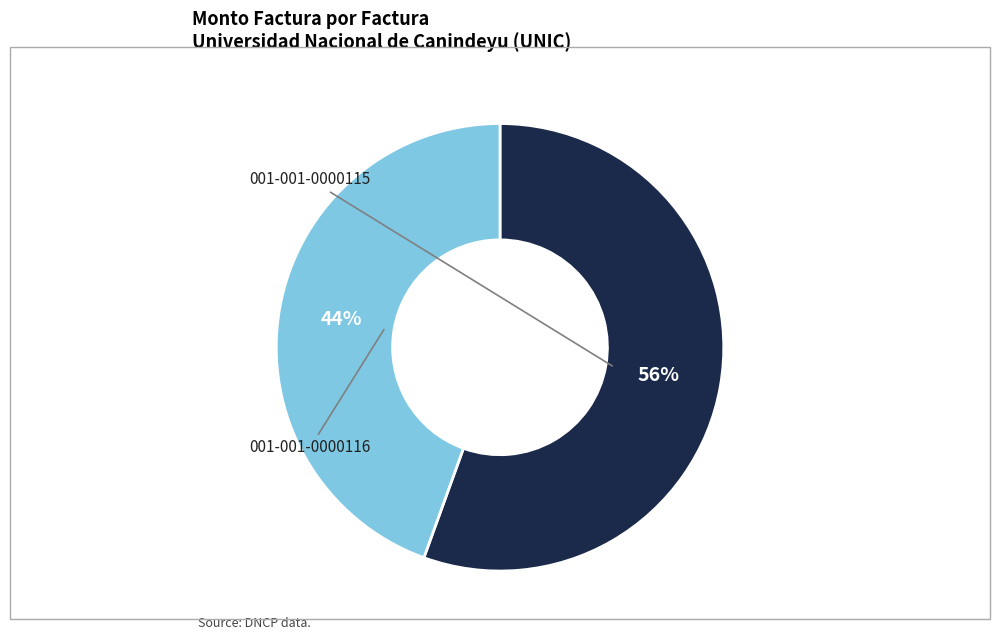

Does any single category account for the majority?

Yes